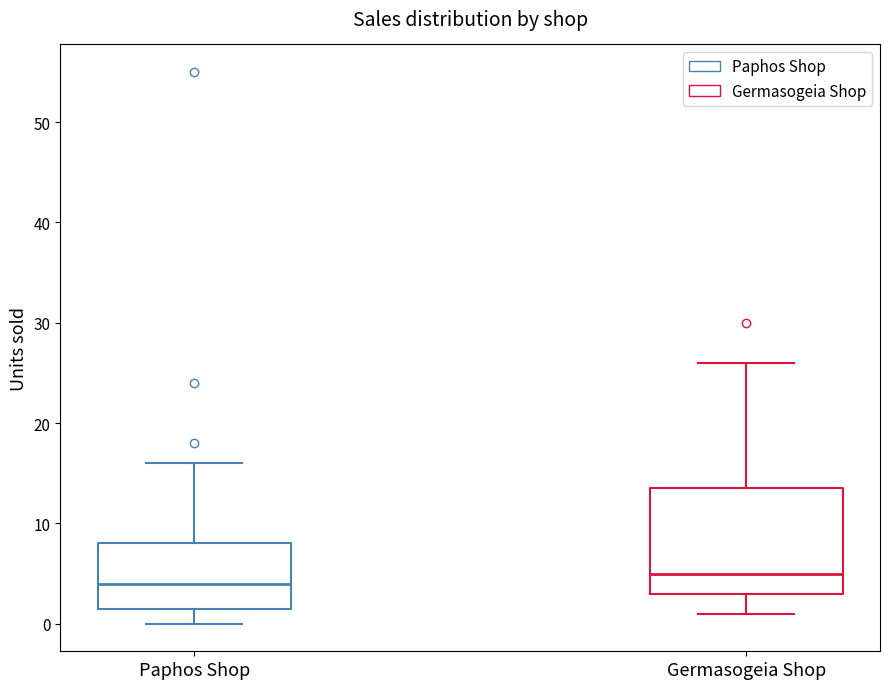

Where does the median line of the box for Germasogeia Shop sit on the y-axis? The values are not printed on the chart, so give them approximately, as read against the axis.

5